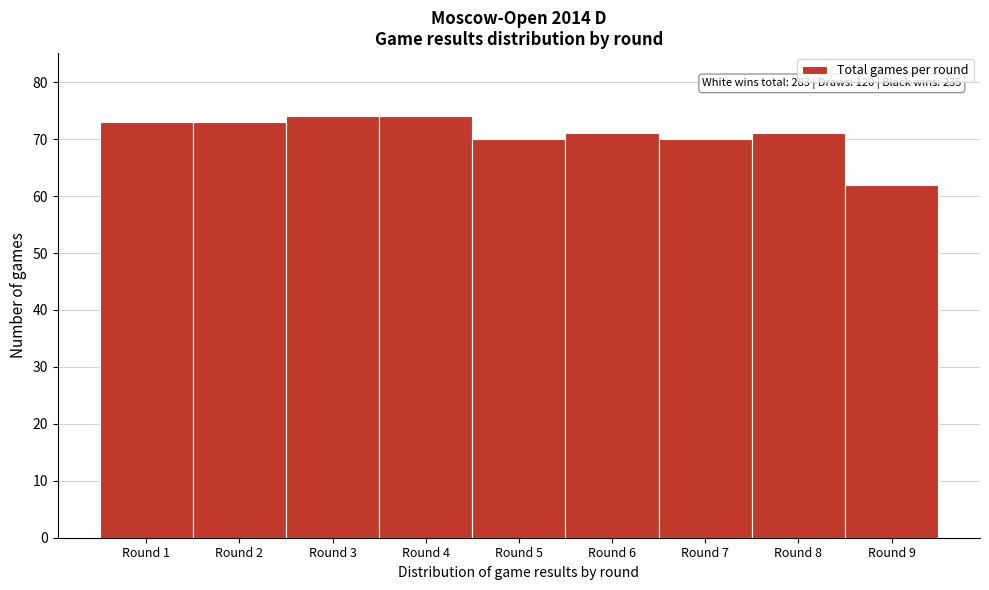

Reading right to left, transcribe all the data shown in this chart.

62	71	70	71	70	74	74	73	73